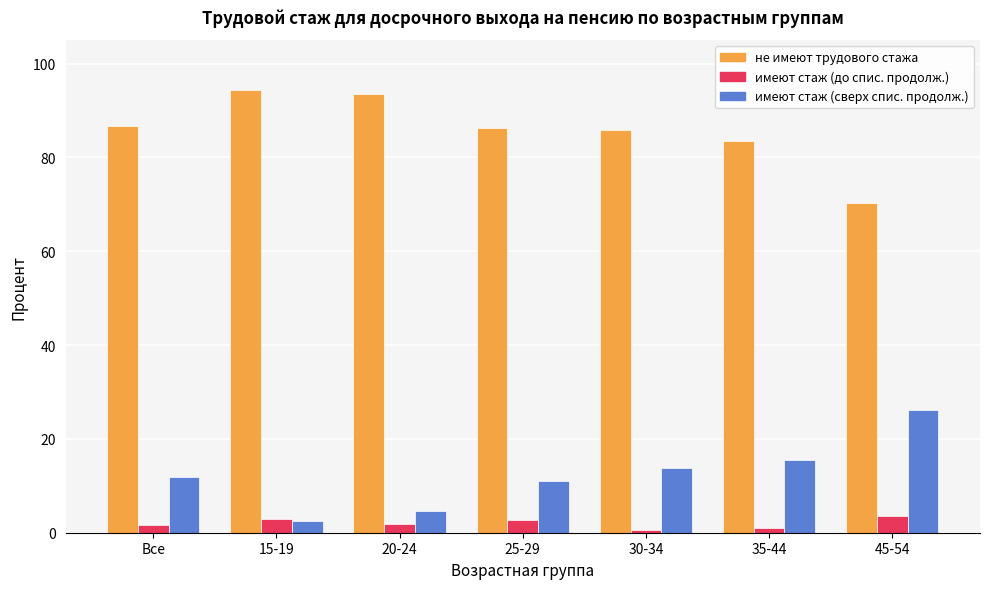

The не имеют трудового стажа series shows 86.3 at 25-29. True or false?

True